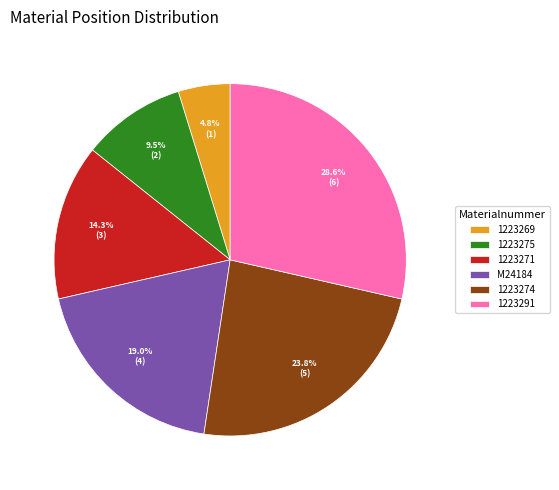

To the nearest percent, what is the difference between the 1223275 and M24184 slice percentages?

10%